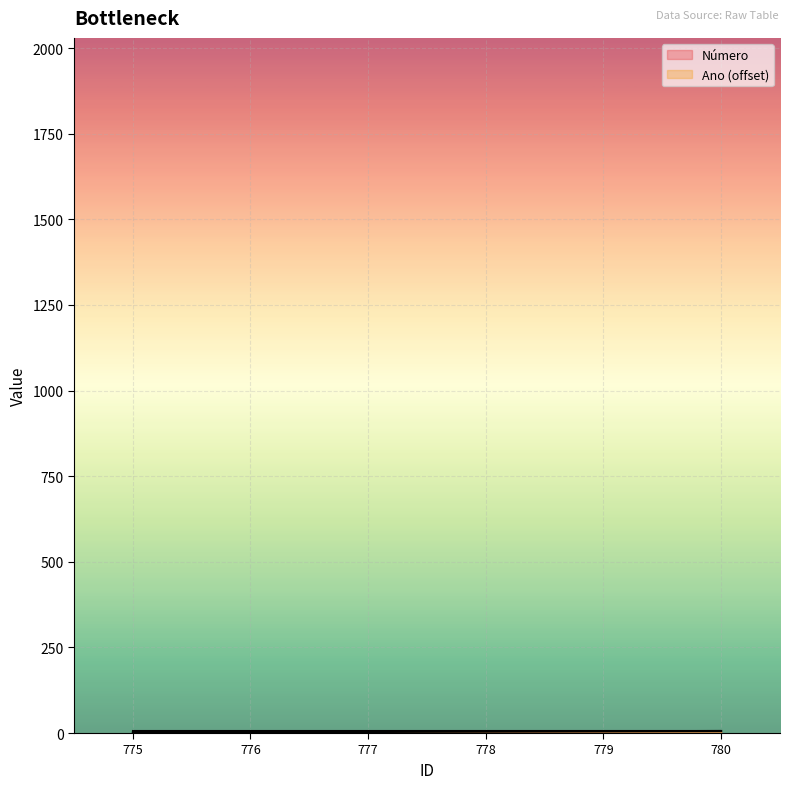

The chart shows a value of 1 at 777. True or false?

False